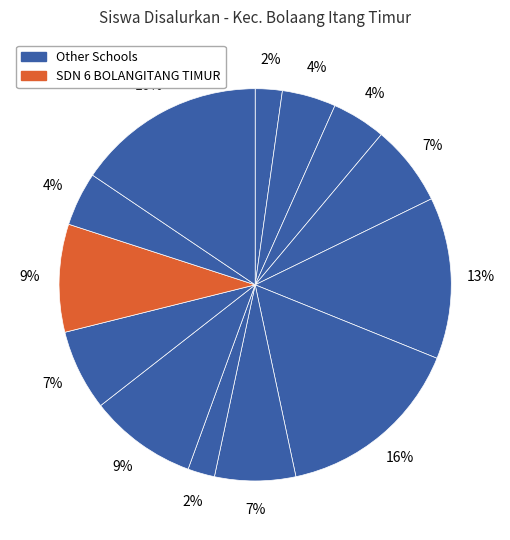

Count the number of slices in the pie.

13